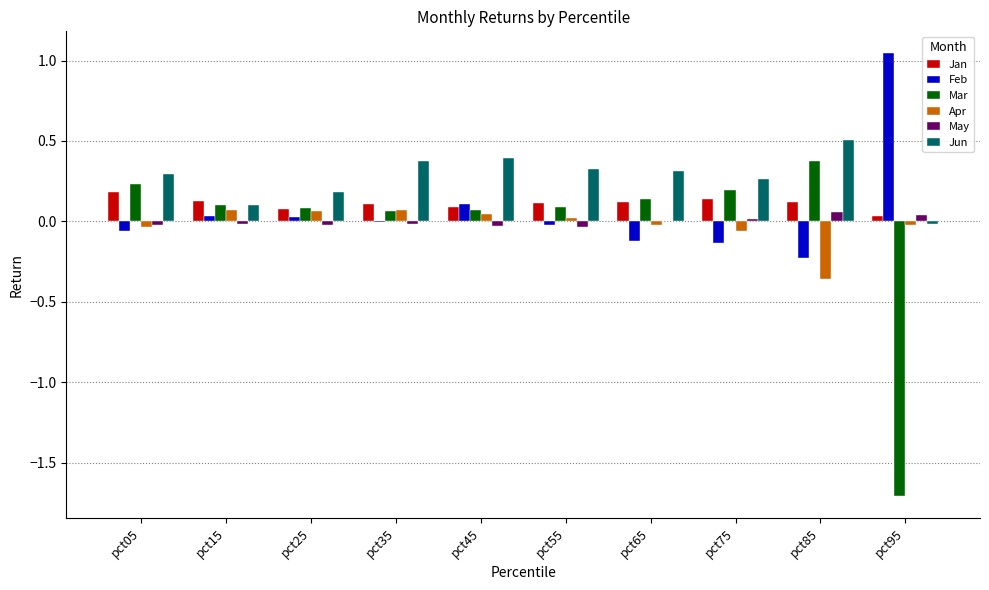

The Jan series shows 0.1 at pct55. True or false?

True